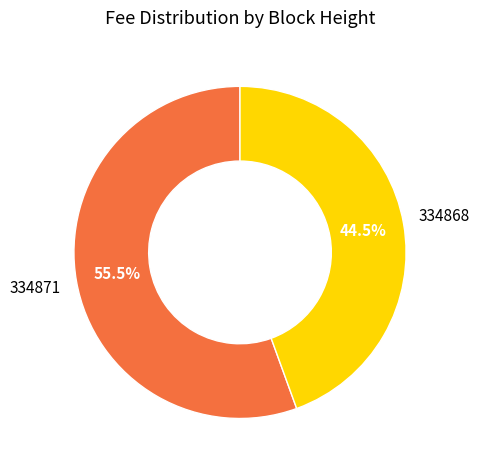

Combined, do 334868 and 334871 account for over 50%?

Yes